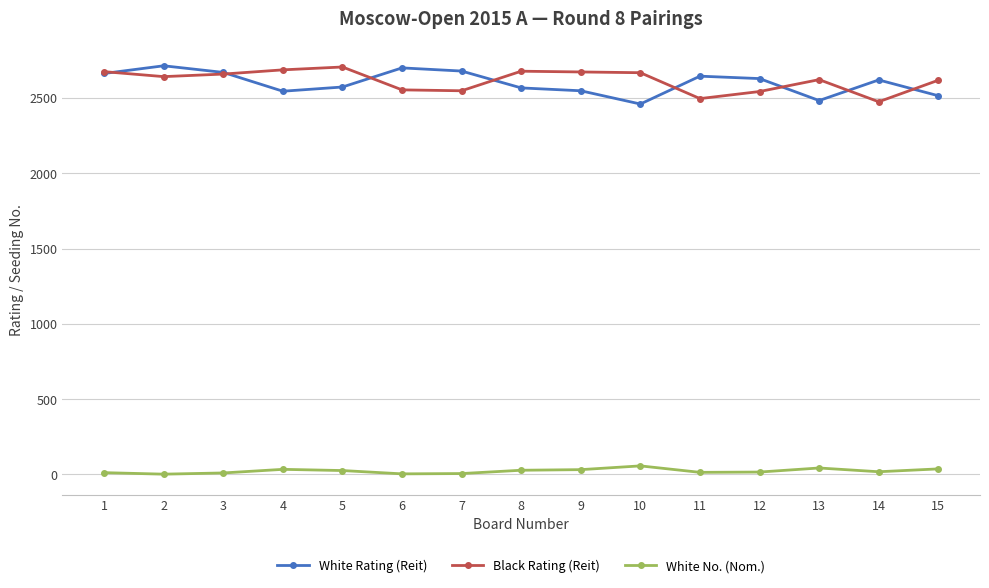

True or false: White No. (Nom.) has more than 0 interior local peaks.

True